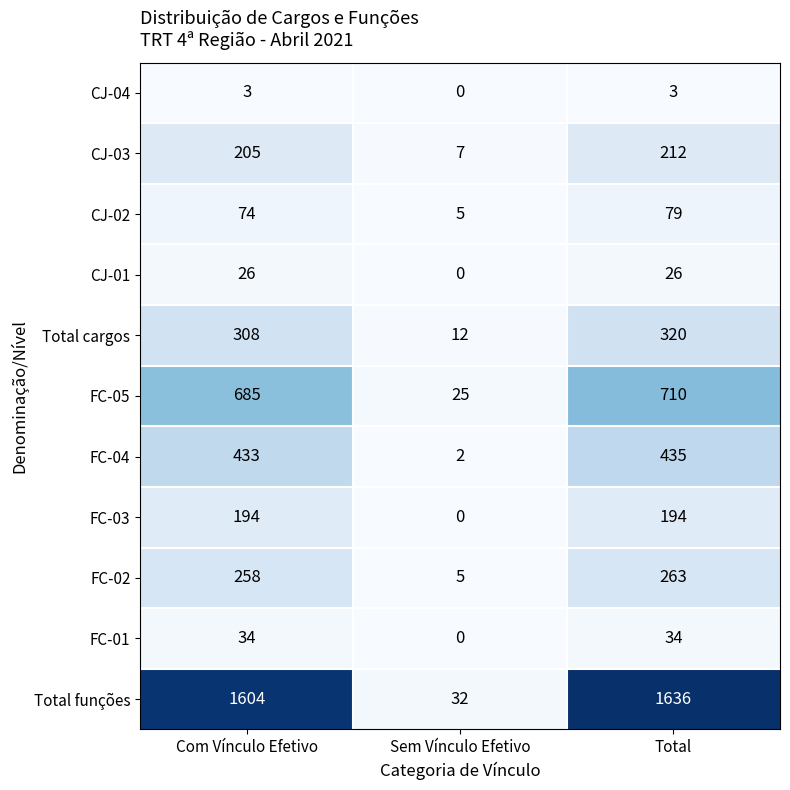

Which series changed the most between Sem Vínculo Efetivo and Total?

Total funções